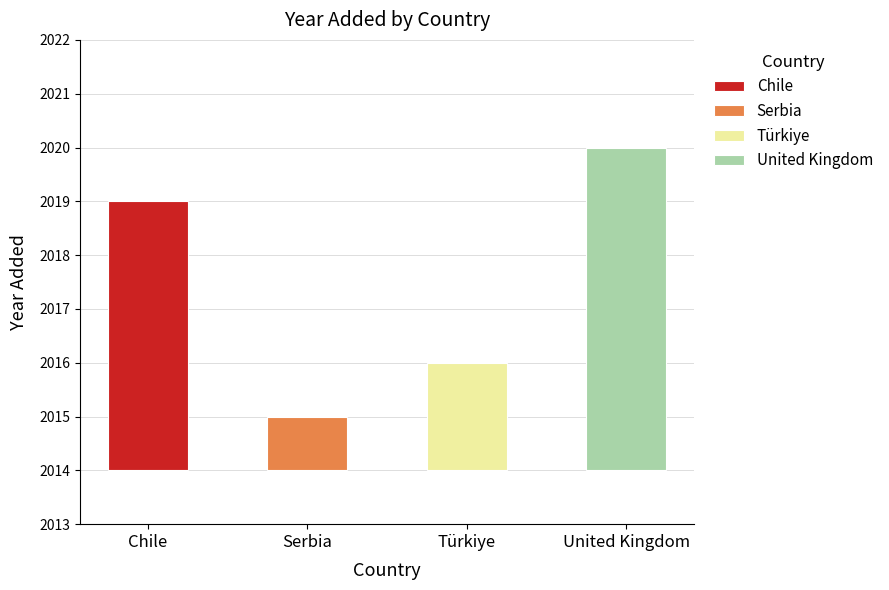

Rank the categories by value from lowest to highest.

Serbia, Türkiye, Chile, United Kingdom